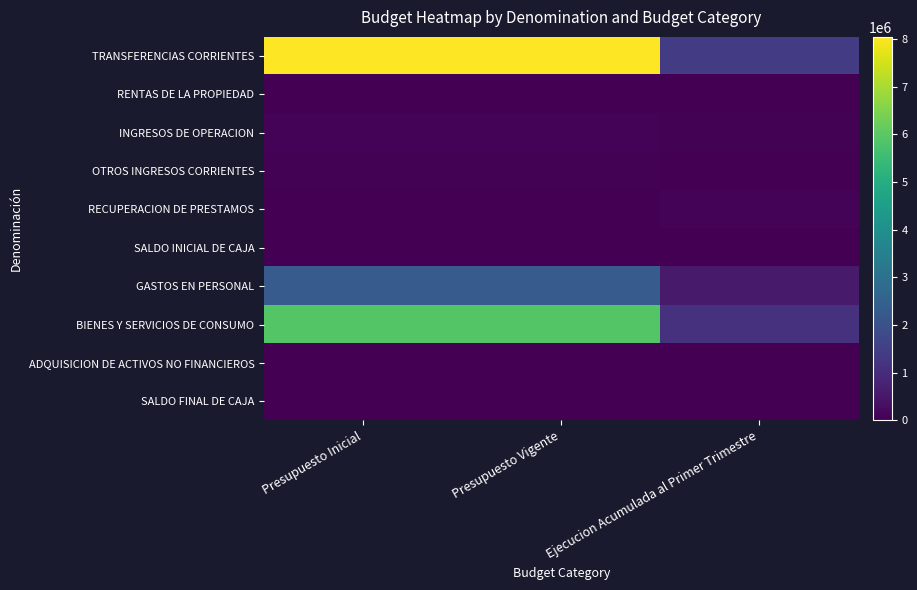

What is the total value across all series at Ejecucion Acumulada al Primer Trimestre?

3301560